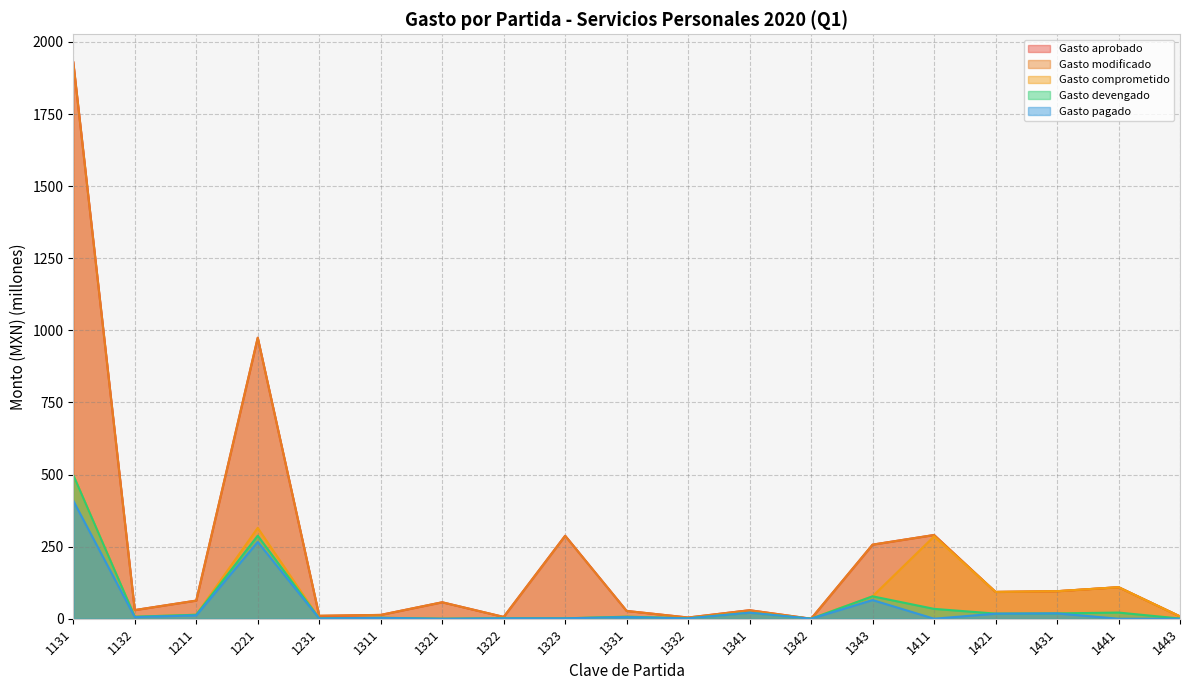

At which label is Gasto pagado closest to 204?

1221